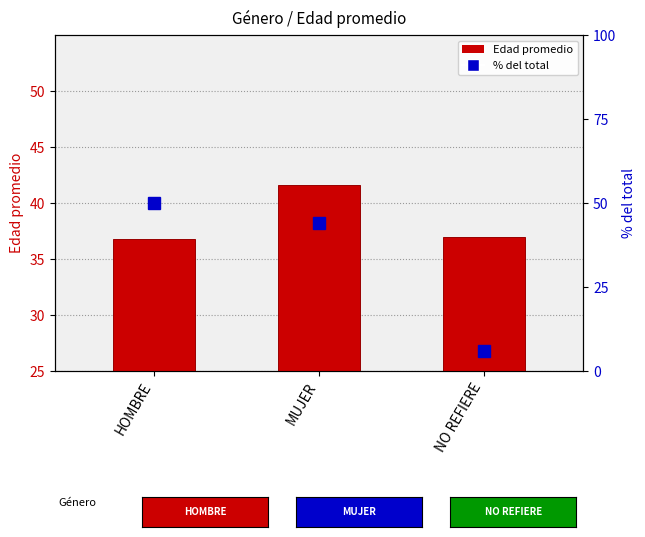

What is the average value of the % del total series?

33.3